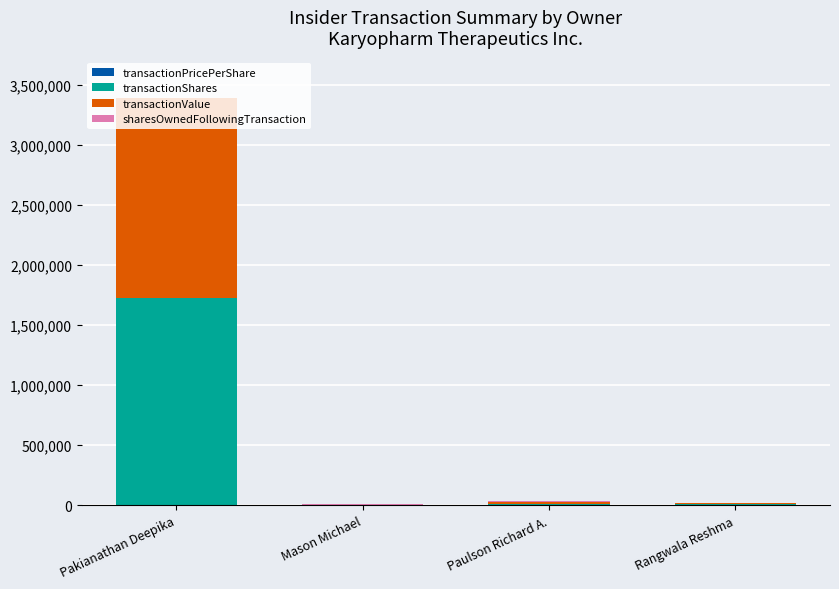

At which category is the sum across all series the highest?

Pakianathan Deepika